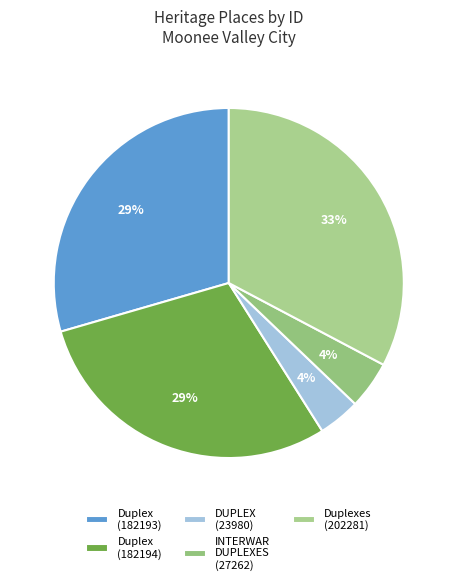

Rank the categories by value from highest to lowest.

Duplexes (202281), Duplex (182194), Duplex (182193), INTERWAR DUPLEXES (27262), DUPLEX (23980)